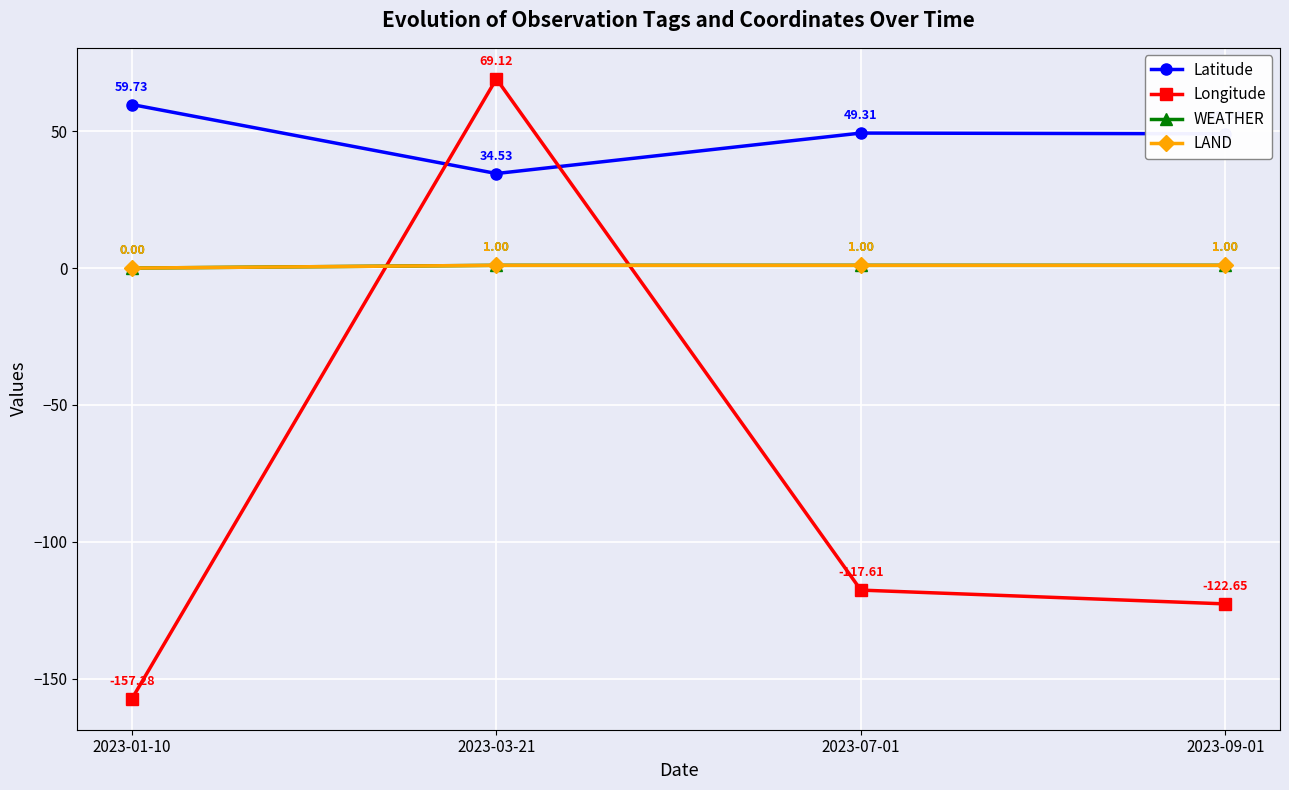

Reading left to right, what are all the values shown in this chart?

Latitude: 59.7	34.5	49.3	49.0
Longitude: -157.3	69.1	-117.6	-122.7
WEATHER: 0.0	1.0	1.0	1.0
LAND: 0.0	1.0	1.0	1.0